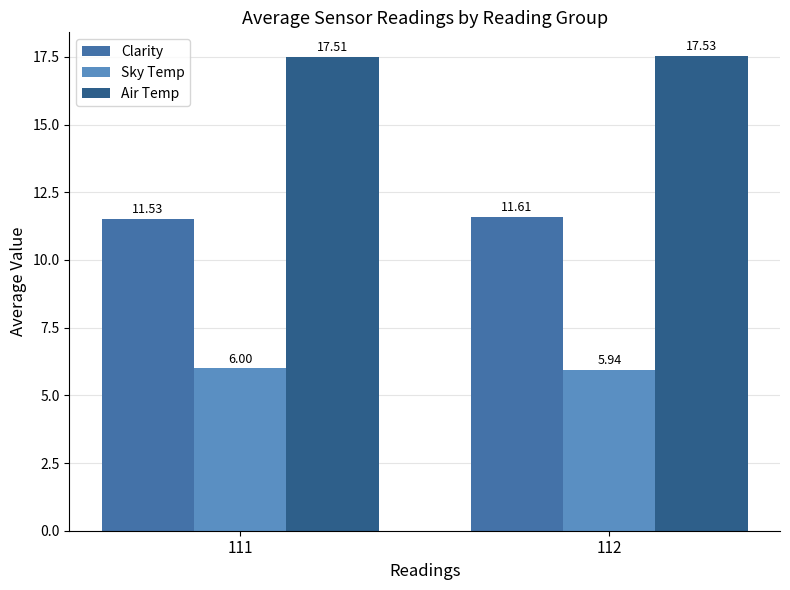

How many bars are there in total?

6